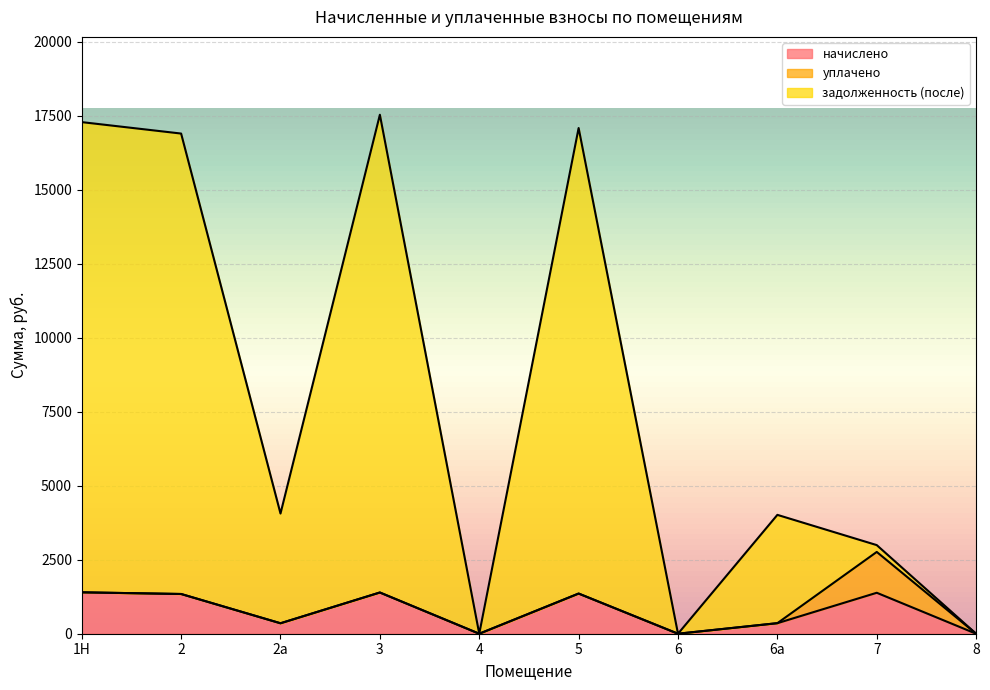

How many interior local peaks does the начислено series have?

3